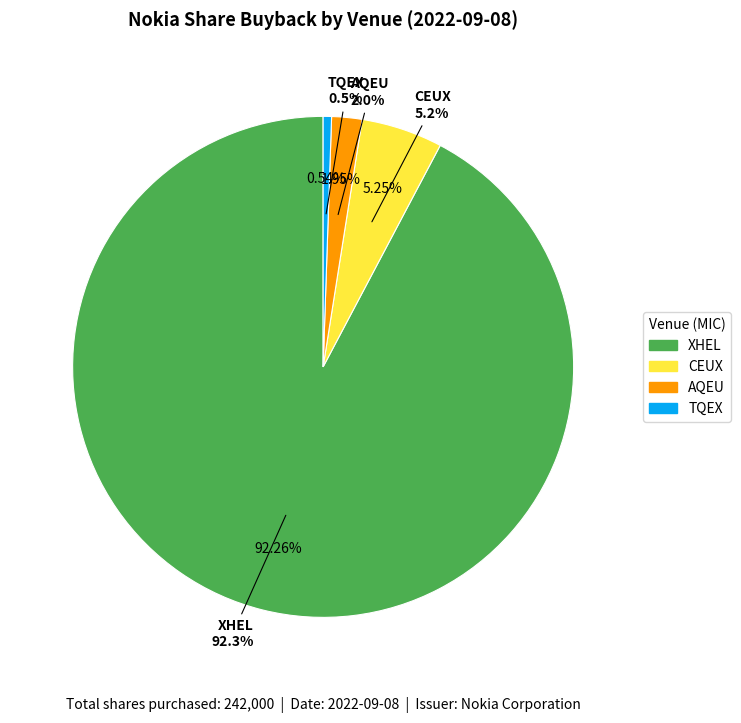

How many slices are in this pie chart?

4